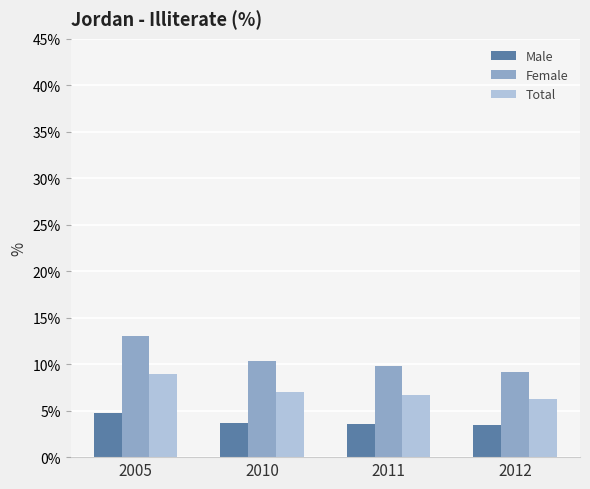

What is the maximum value for Male?

4.8